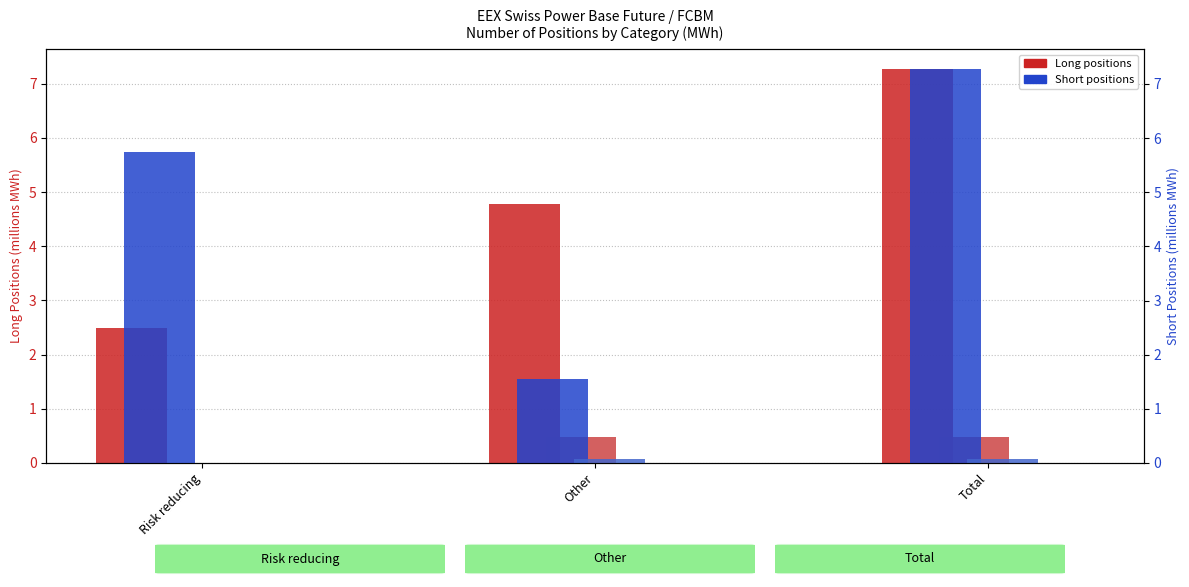

At which category is the sum across all series the highest?

Total